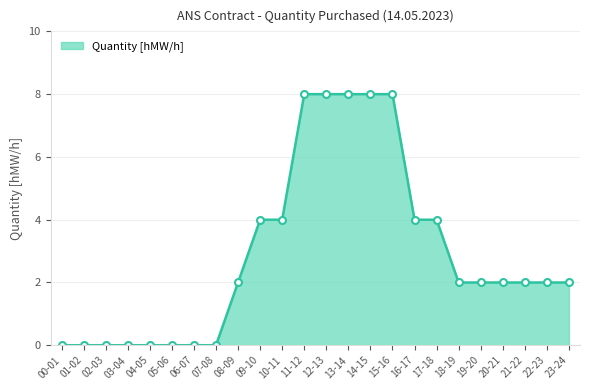

Reading right to left, transcribe all the data shown in this chart.

2	2	2	2	2	2	4	4	8	8	8	8	8	4	4	2	0	0	0	0	0	0	0	0